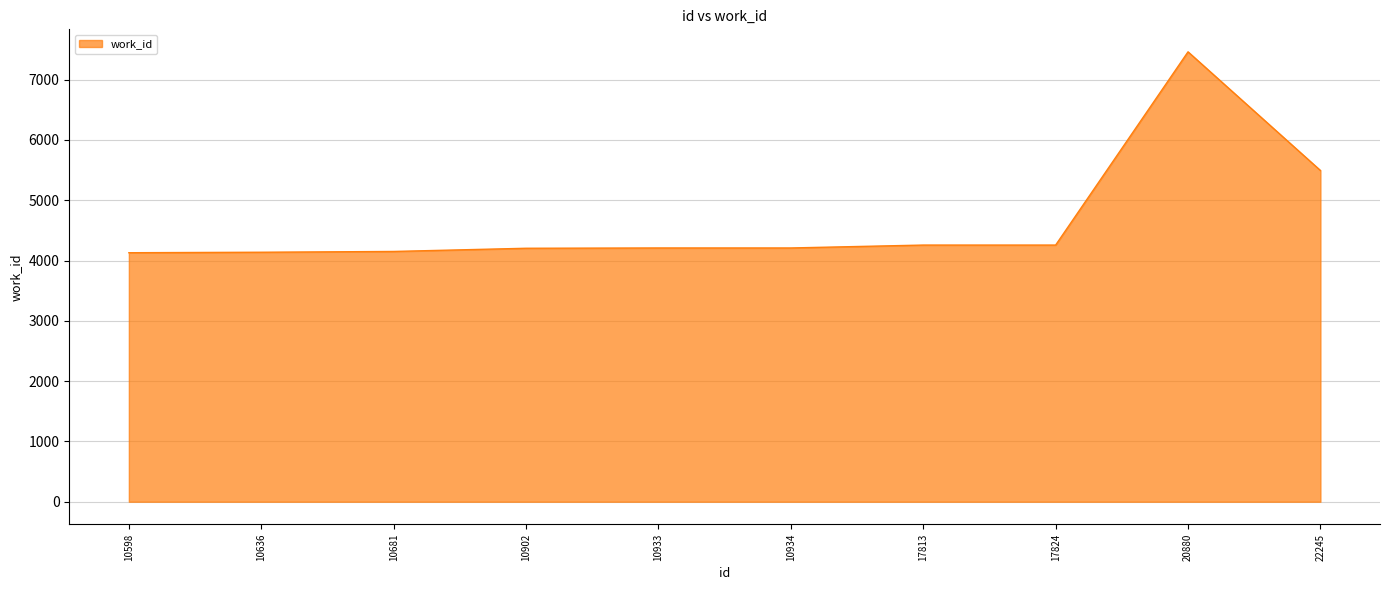

True or false: the data shows 1144 at 10598.

False